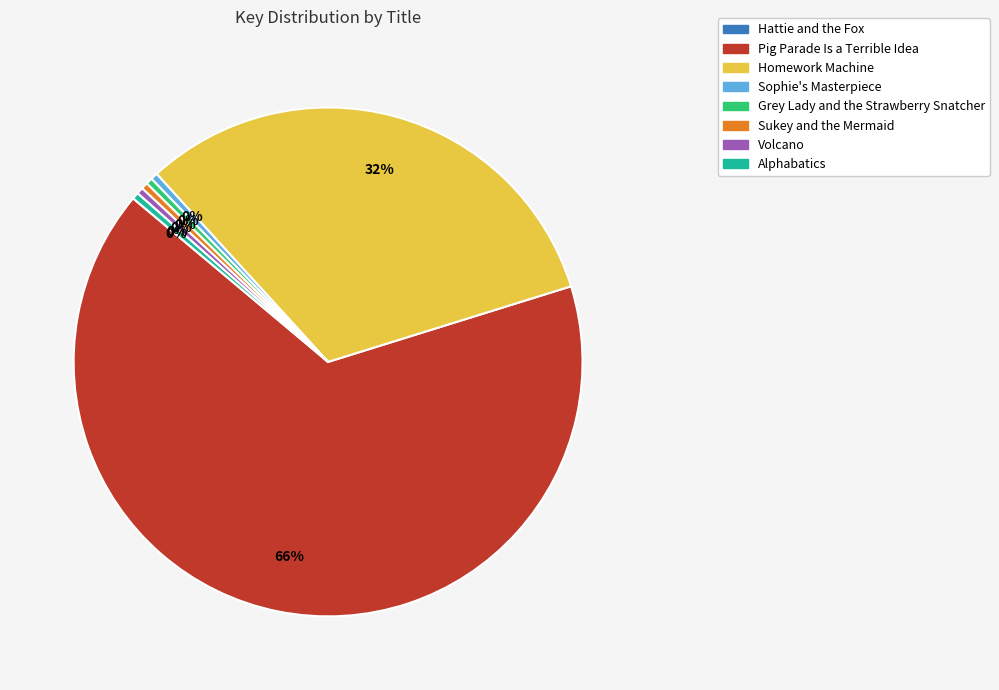

Approximately how many times larger is the value at Homework Machine compared to Sukey and the Mermaid?

75.8